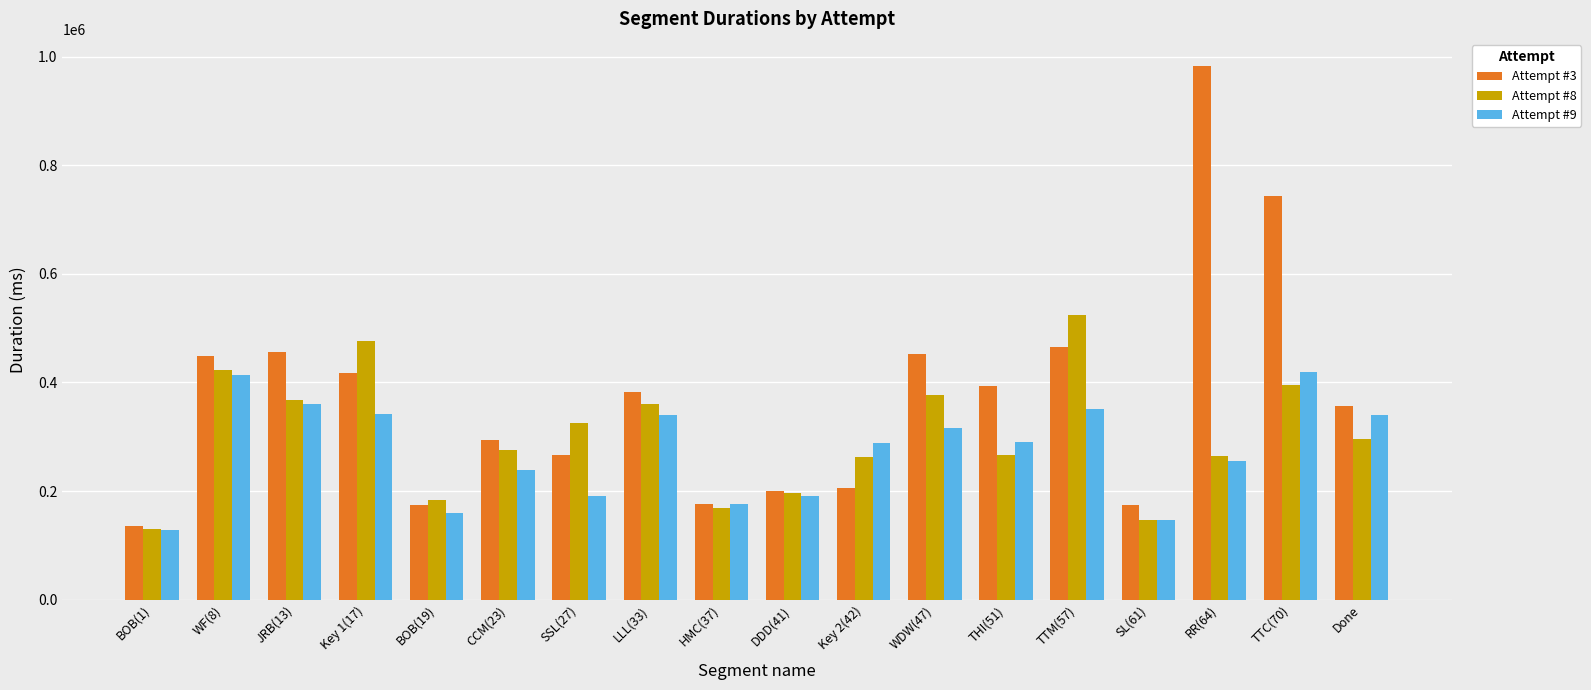

At which category is the sum across all series the highest?

TTC(70)